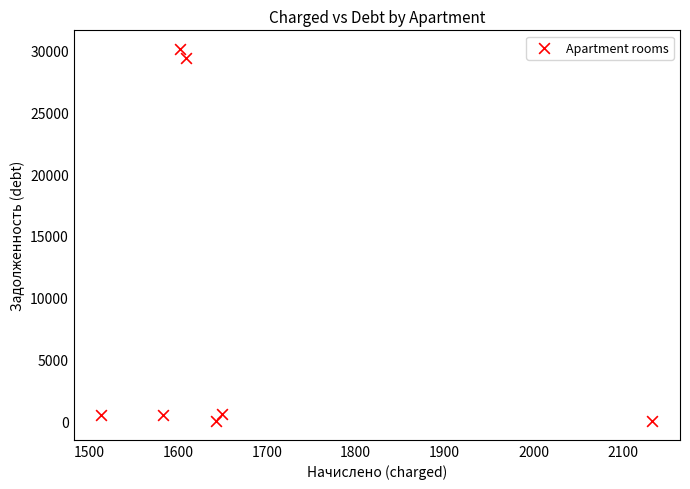

What is the average Y value?

8731.0